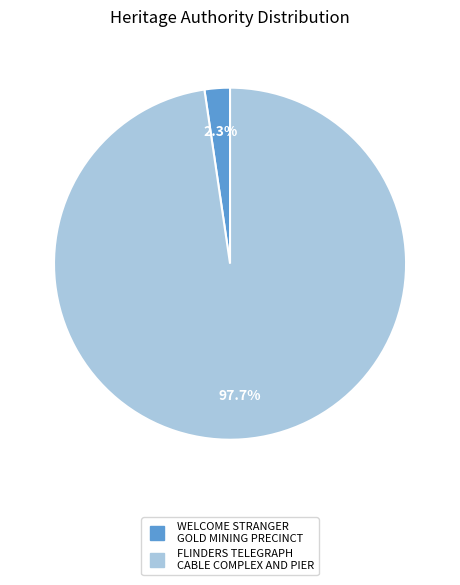

Which slice is the largest?

FLINDERS TELEGRAPH CABLE COMPLEX AND PIER